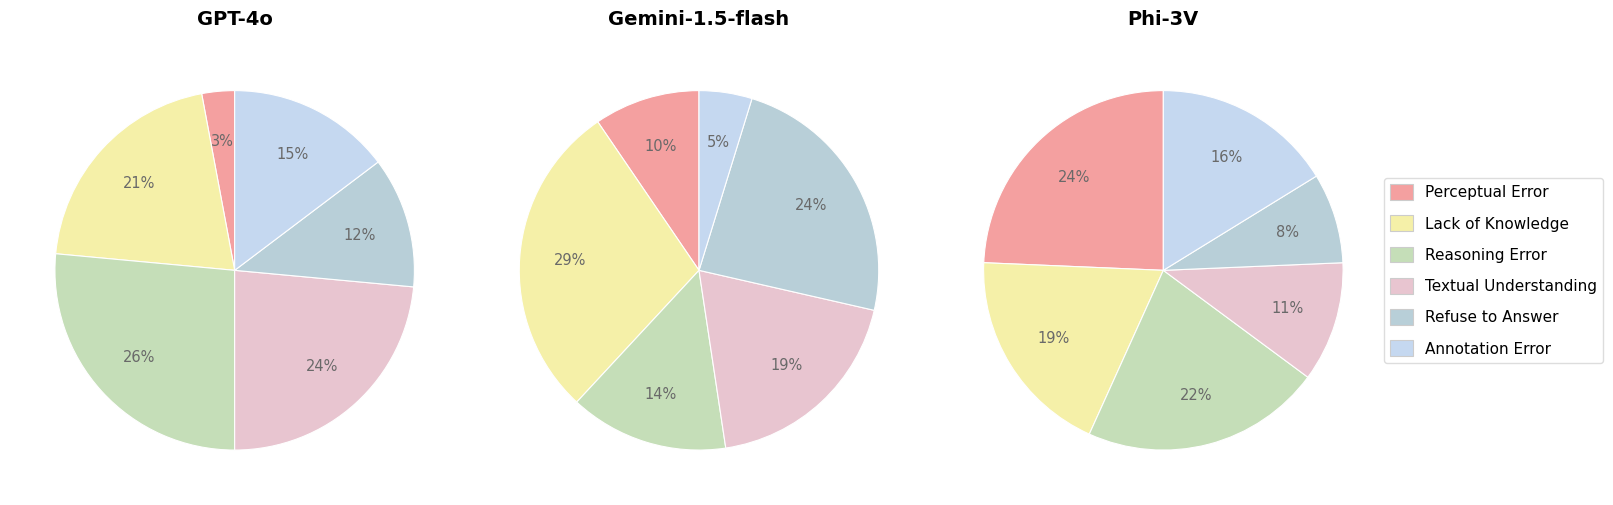

What percentage is the 6 slice, to the nearest percent?

9%